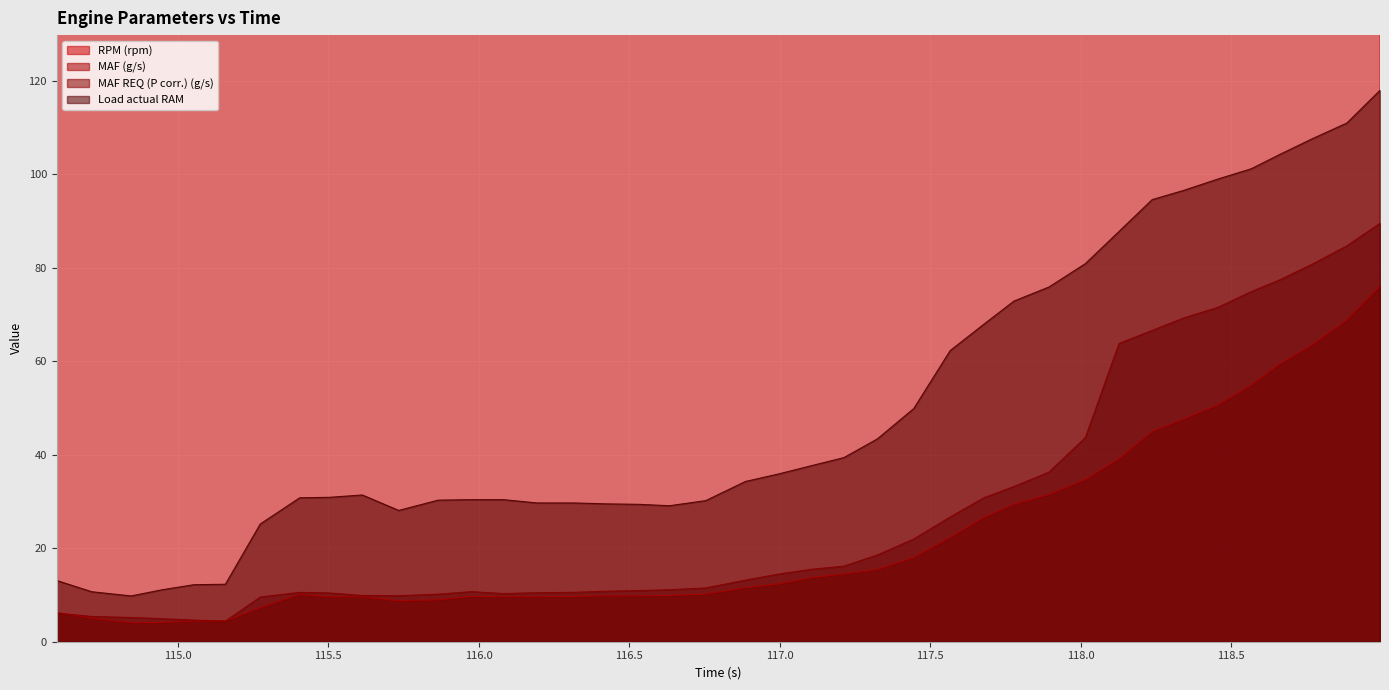

At 116.532, list the series in order from smallest to largest.

MAF (g/s), MAF REQ (P corr.) (g/s), Load actual RAM, RPM (rpm)